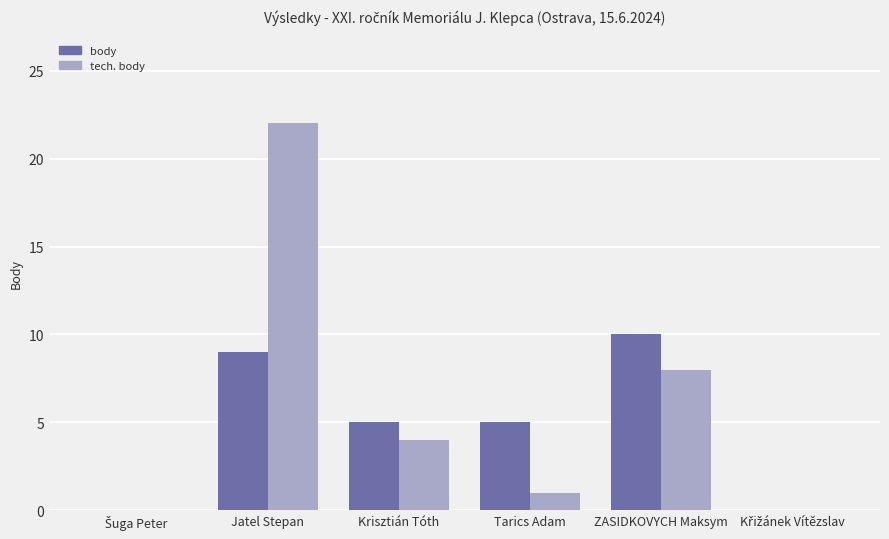

What is the sum of all tech. body values?

35